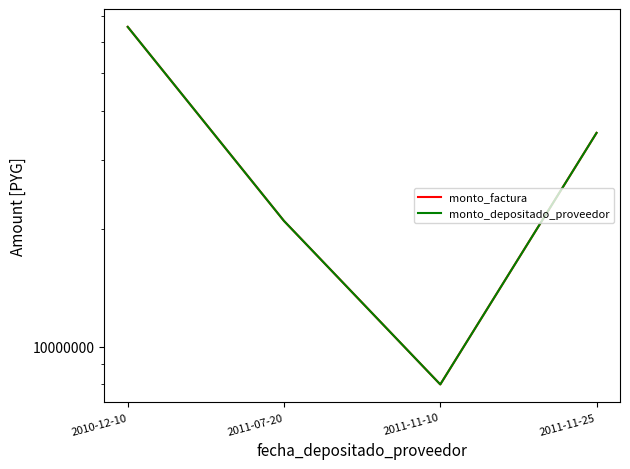

What is the value of the monto_factura point at the 4th from the left?

35210000